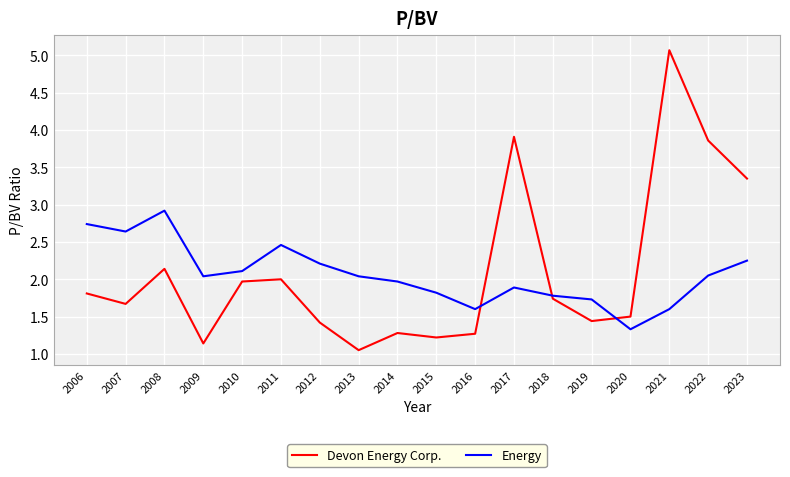

What is the minimum value for Energy?

1.3